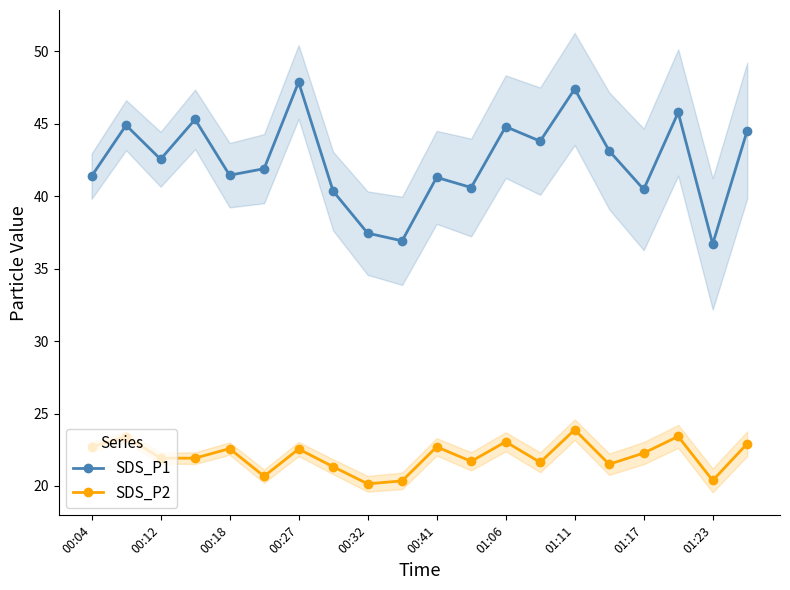

Does the chart have visible grid lines?

No